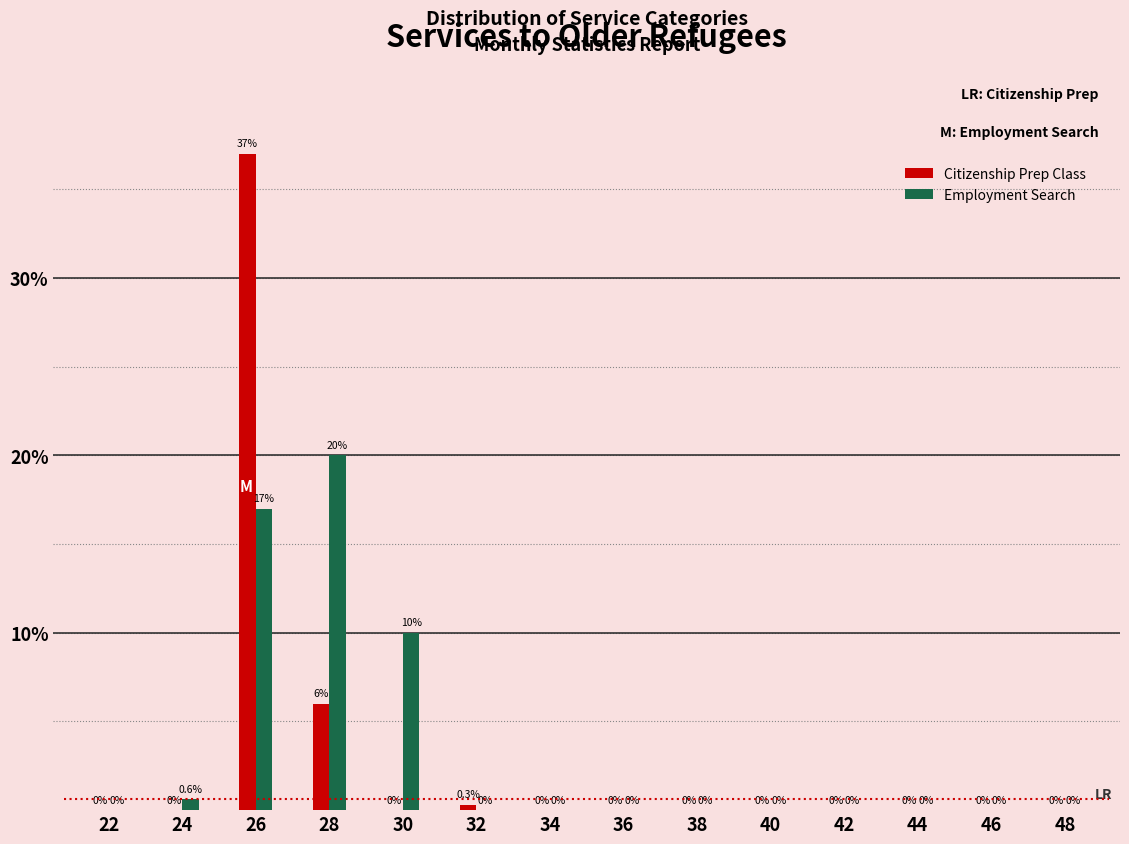

Reading right to left, what are all the values shown in this chart?

Citizenship Prep Class: 48=0.0	46=0.0	44=0.0	42=0.0	40=0.0	38=0.0	36=0.0	34=0.0	32=0.3	30=0.0	28=6.0	26=37.0	24=0.0	22=0.0
Employment Search: 48=0.0	46=0.0	44=0.0	42=0.0	40=0.0	38=0.0	36=0.0	34=0.0	32=0.0	30=10.0	28=20.0	26=17.0	24=0.6	22=0.0